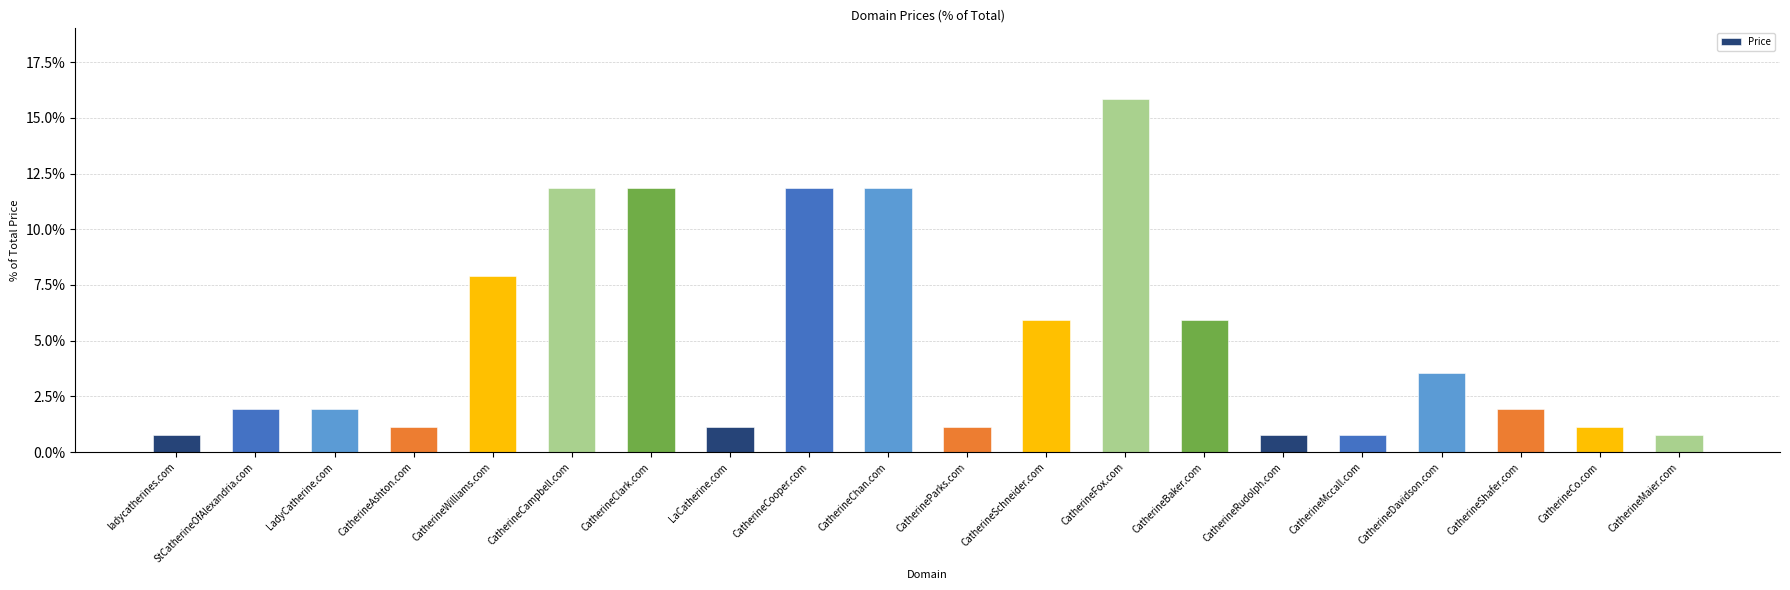

Between StCatherineOfAlexandria.com and CatherineBaker.com, which is larger?

CatherineBaker.com